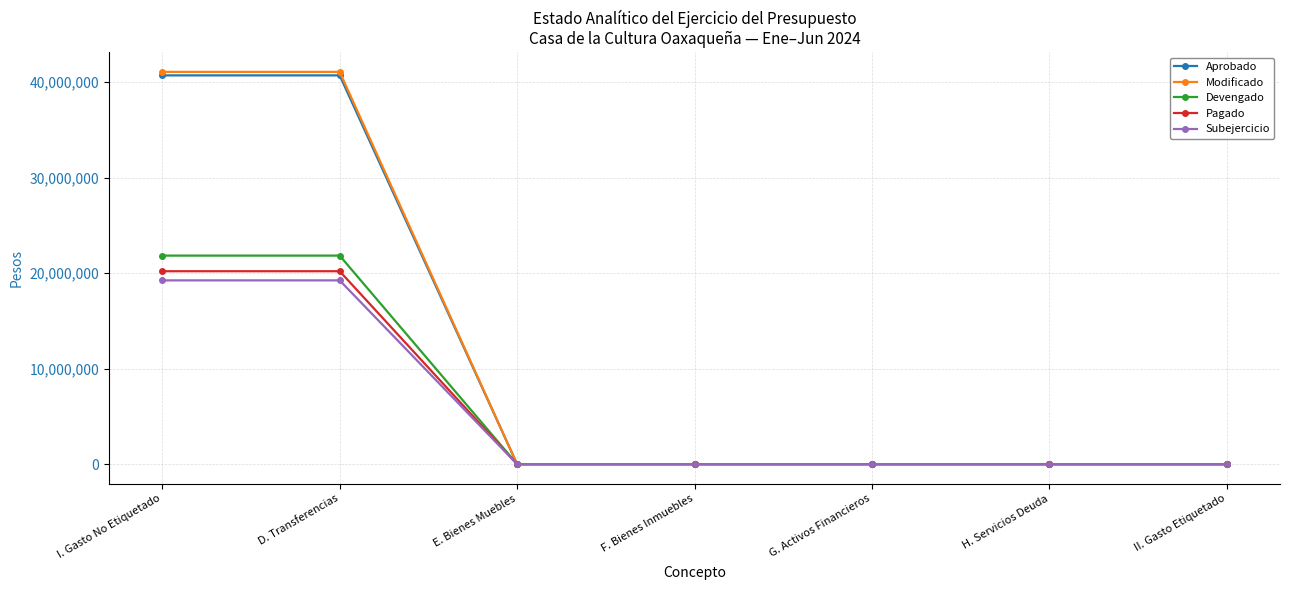

True or false: Aprobado has a value of -26995669 at E. Bienes Muebles.

False